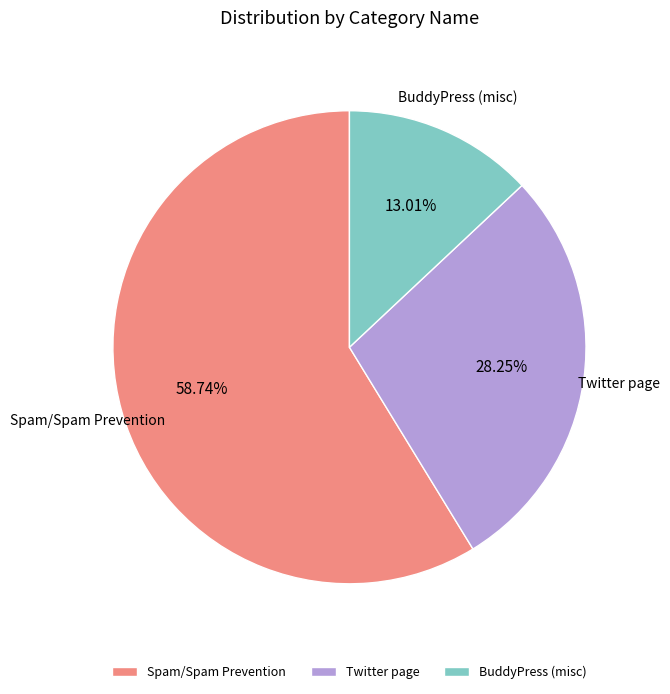

What portion of the pie excludes Spam/Spam Prevention?

41.3%